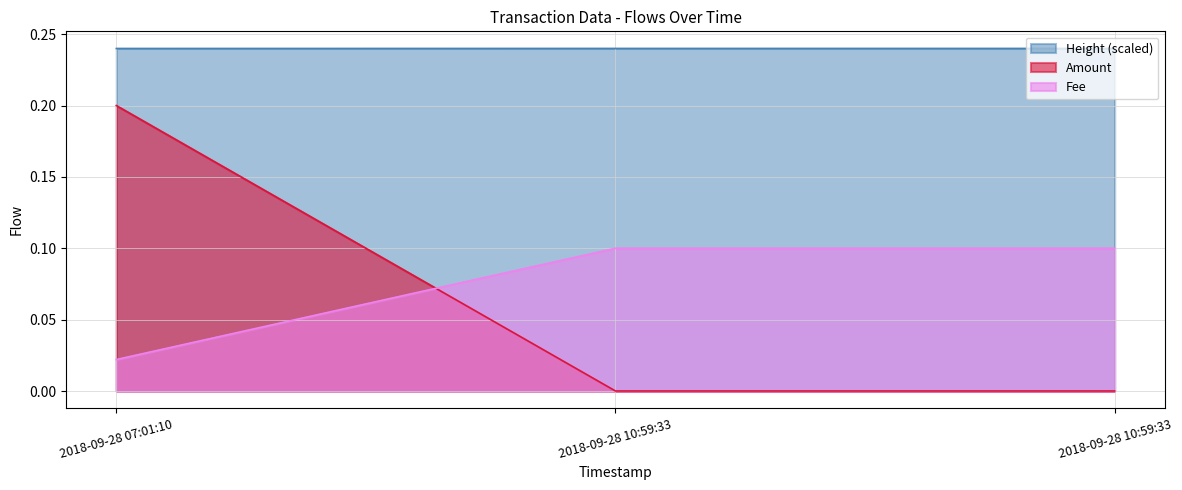

The Amount series shows 0.2 at 2018-09-28 10:59:33. True or false?

True